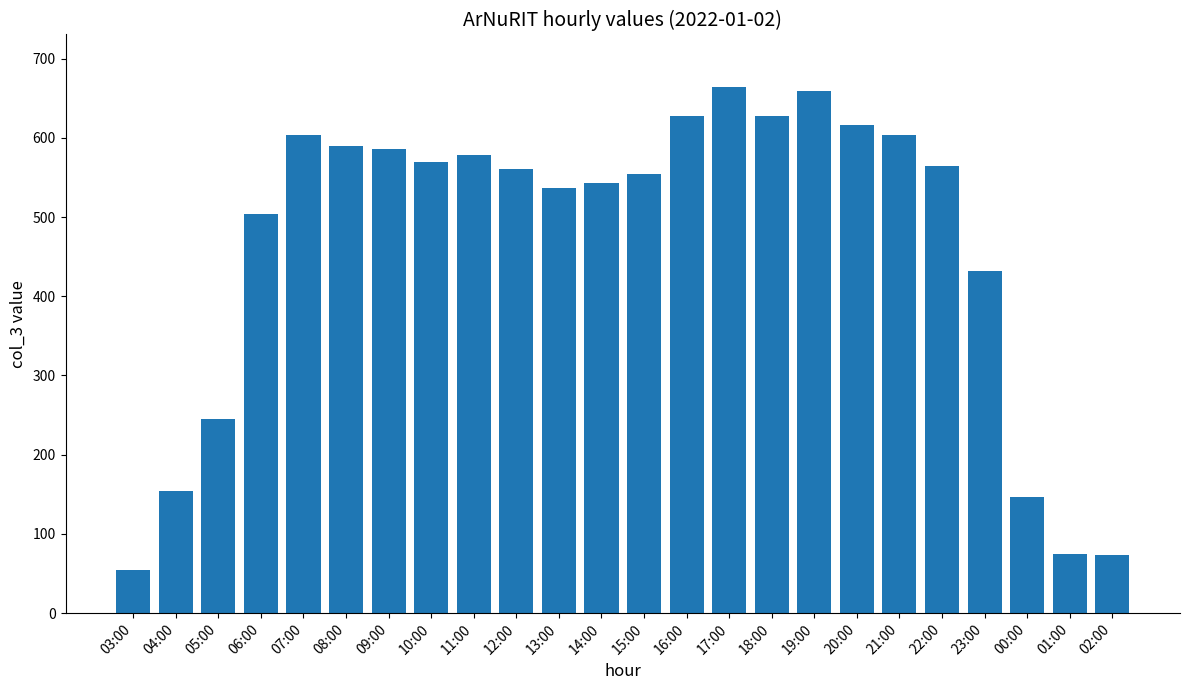

Is it true that the value at 12:00 is 561?

True